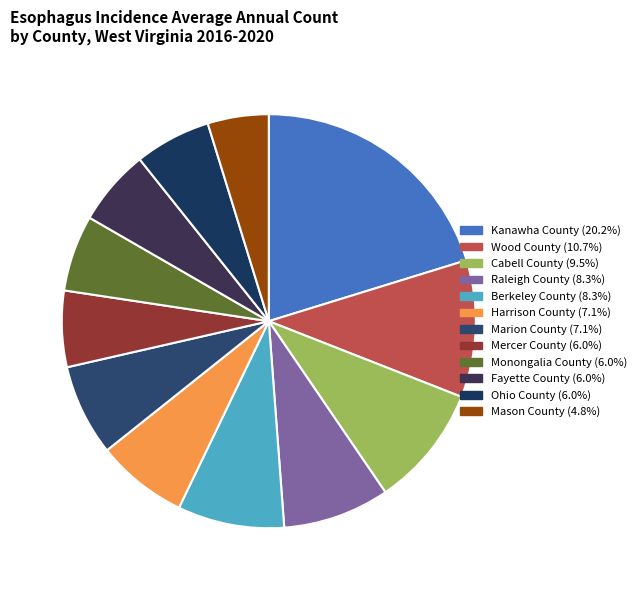

What is the total percentage of Monongalia County and Cabell County?

15.5%